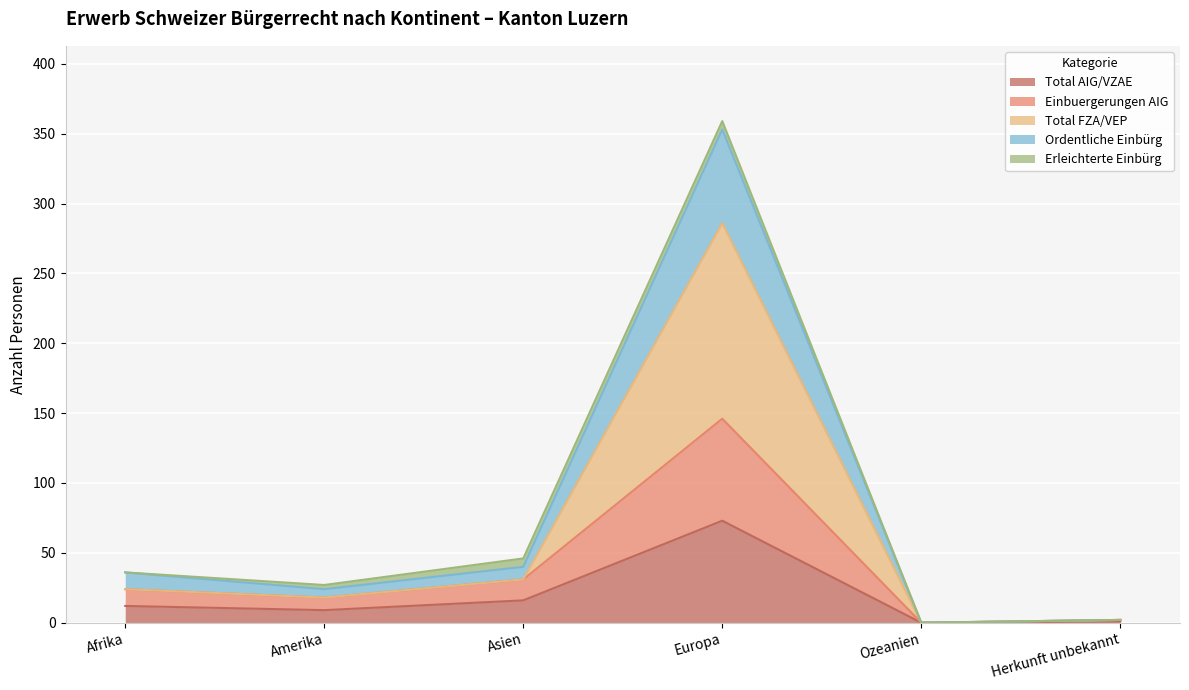

At which label is Total AIG/VZAE closest to 36?

Asien